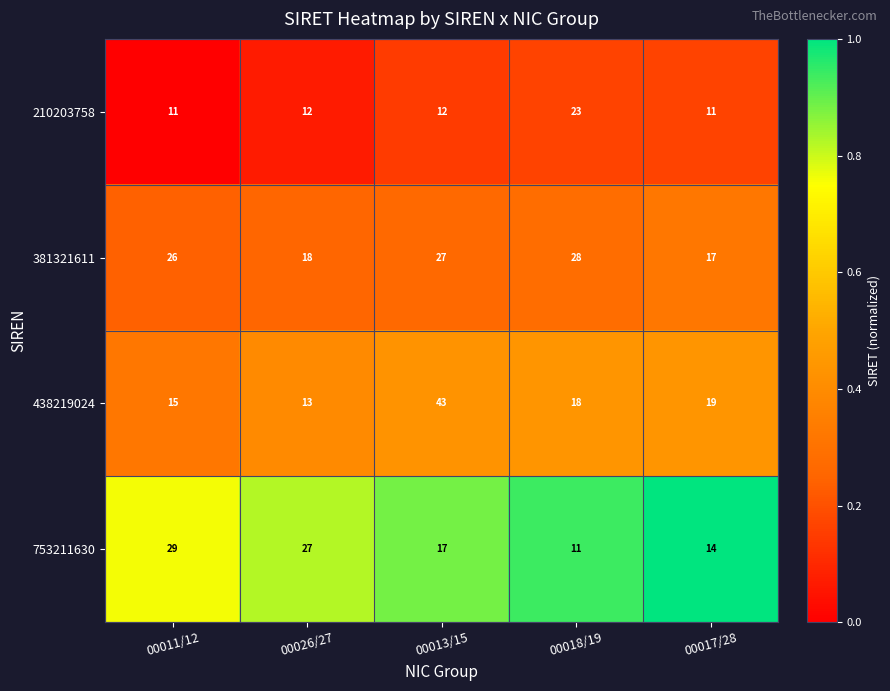

What is the total value across all series at 00013/15?

99